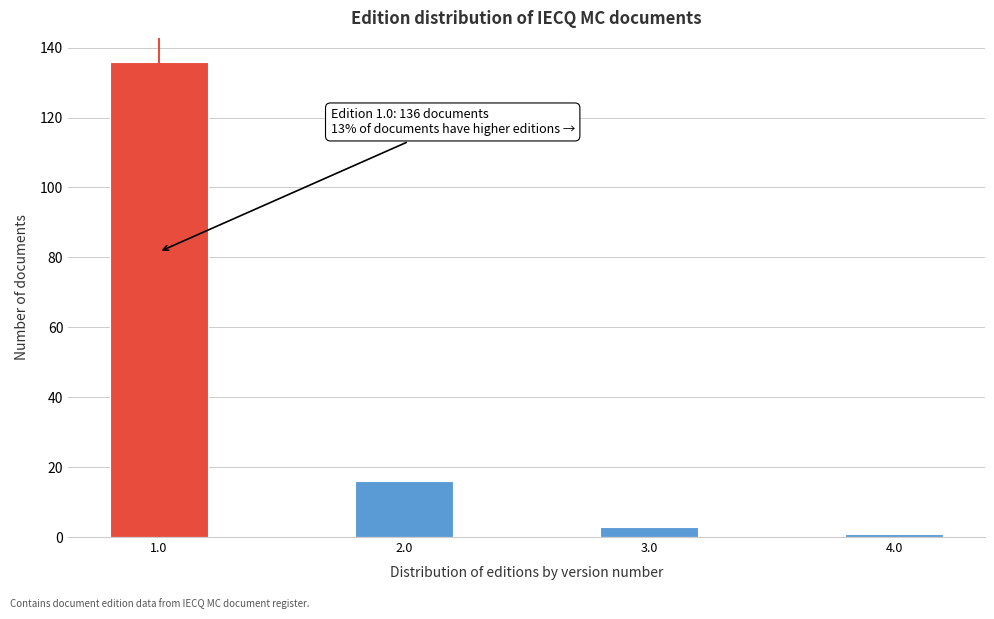

Reading right to left, transcribe all the data shown in this chart.

1	3	16	136